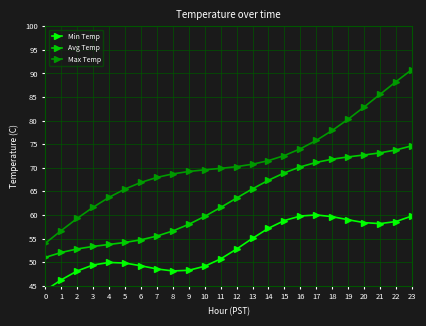

What is the total value across all series at 7?

172.0